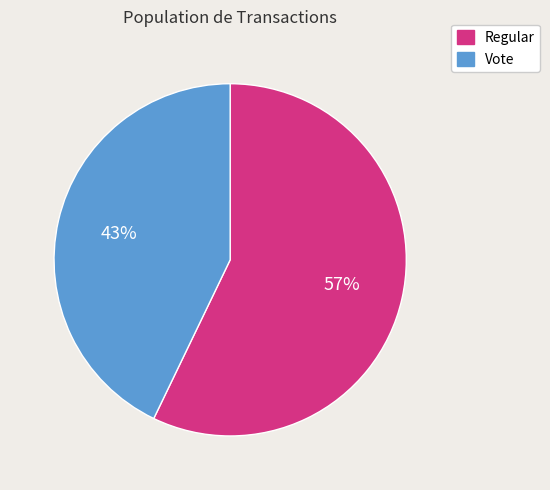

What percentage is the Regular slice, to the nearest percent?

57%